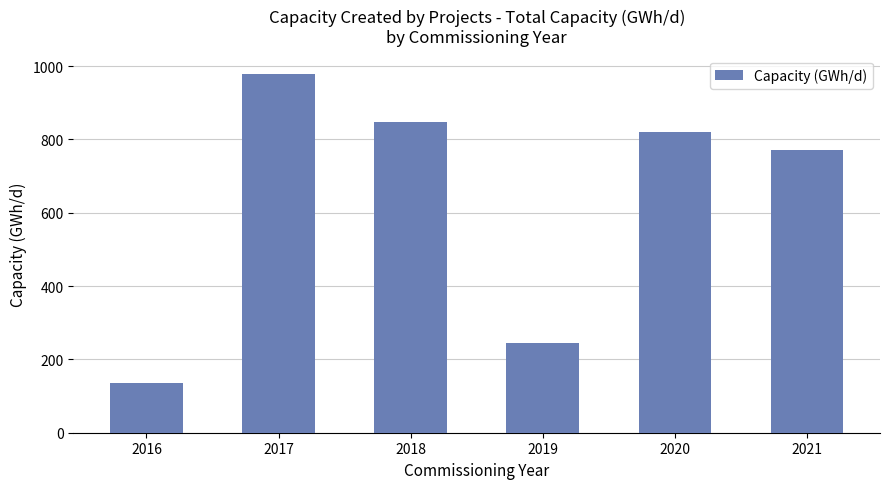

Reading left to right, list all the values displayed in this chart.

2016=135.2	2017=979.2	2018=847.0	2019=245.0	2020=820.9	2021=772.0